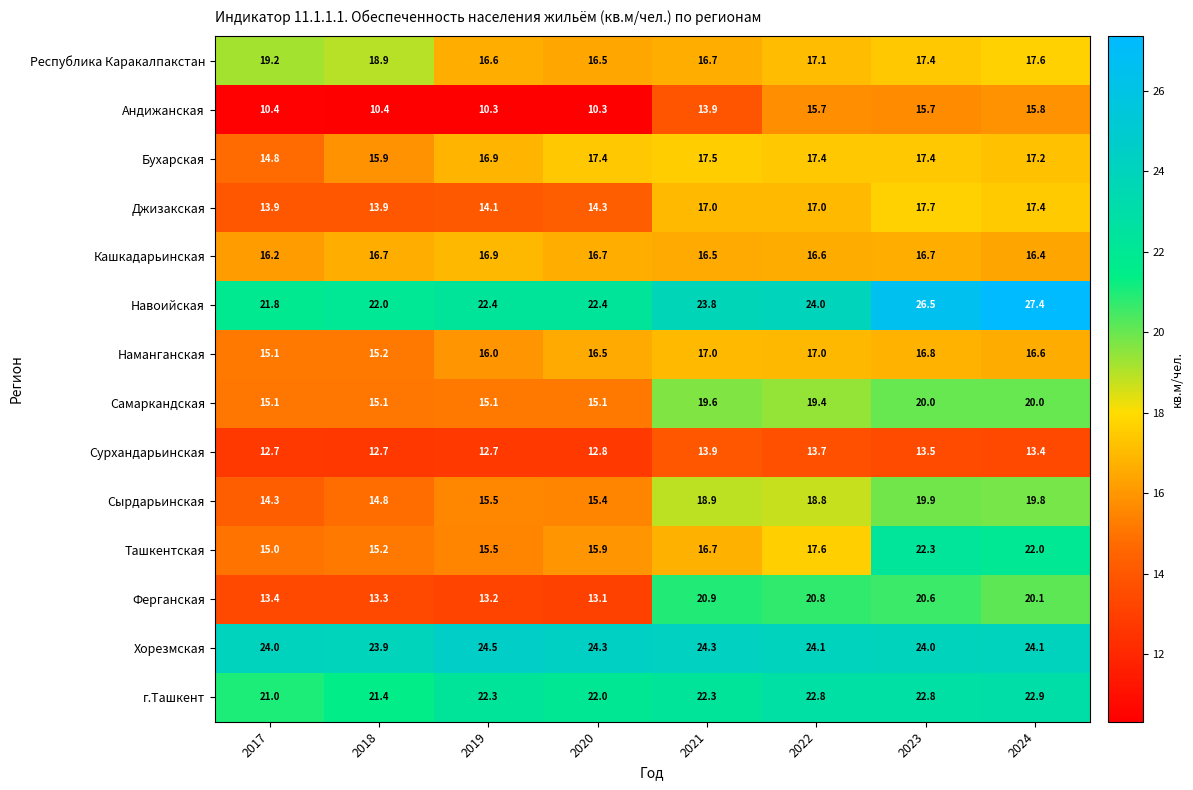

At which label is г.Ташкент closest to 21?

2017